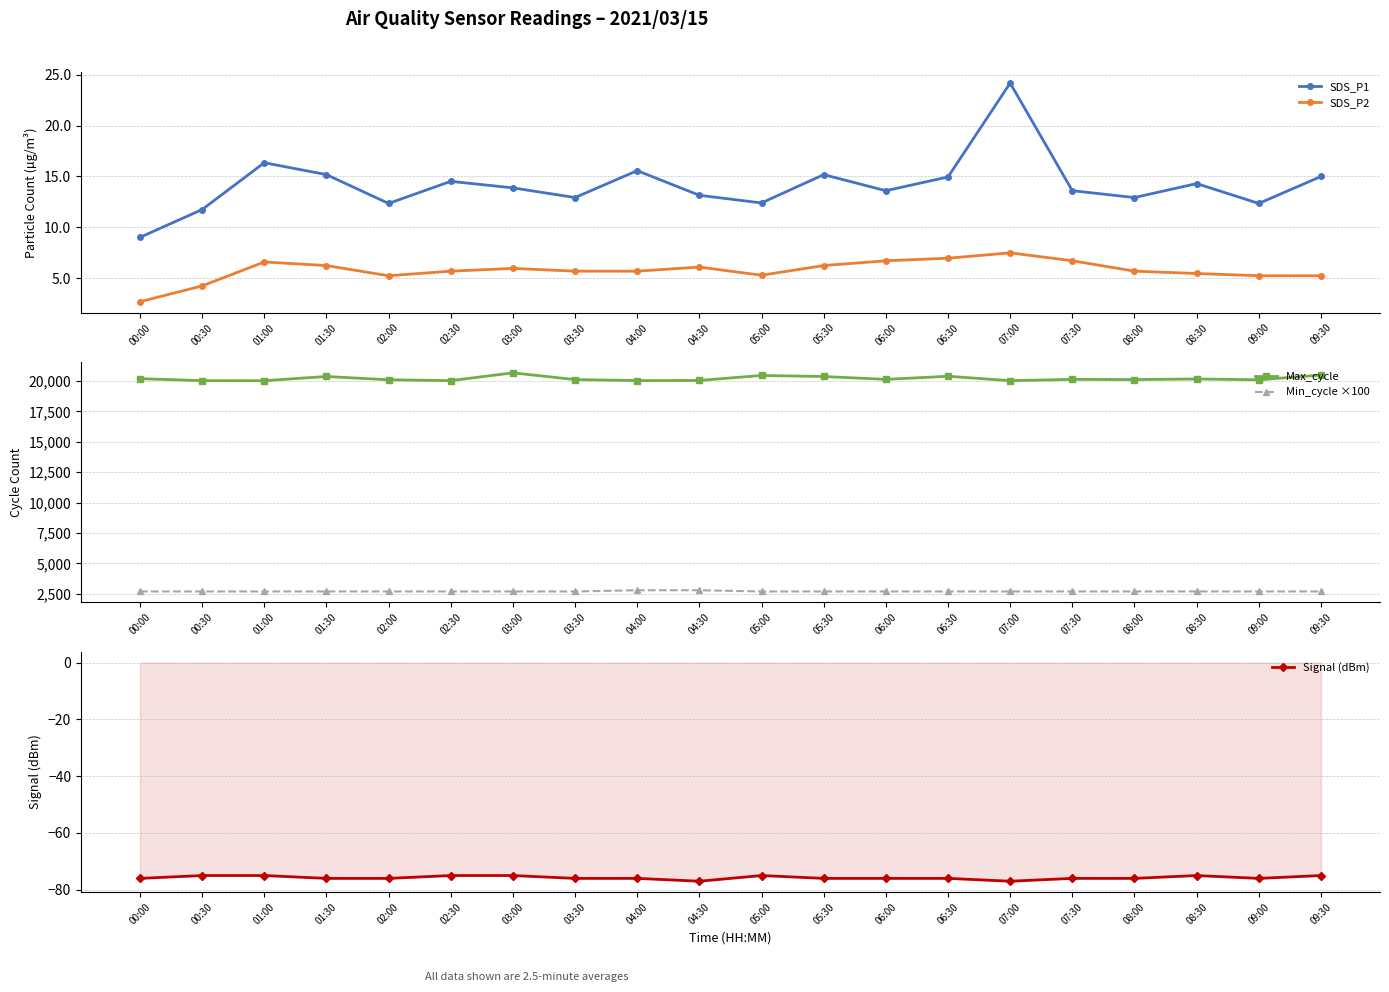

How many data points in Min_cycle ×100 are above 2700?

2